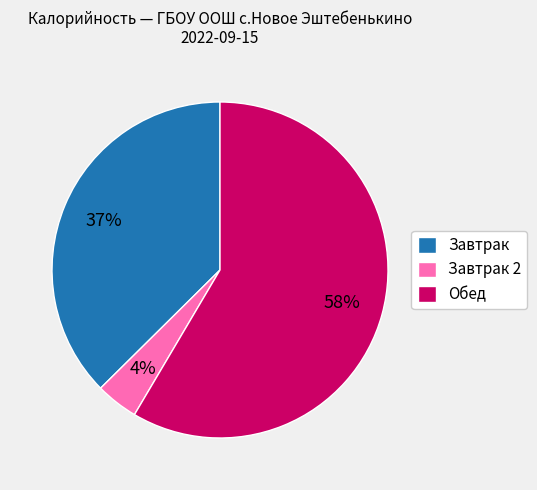

Rank the categories by value from lowest to highest.

Завтрак 2, Завтрак, Обед